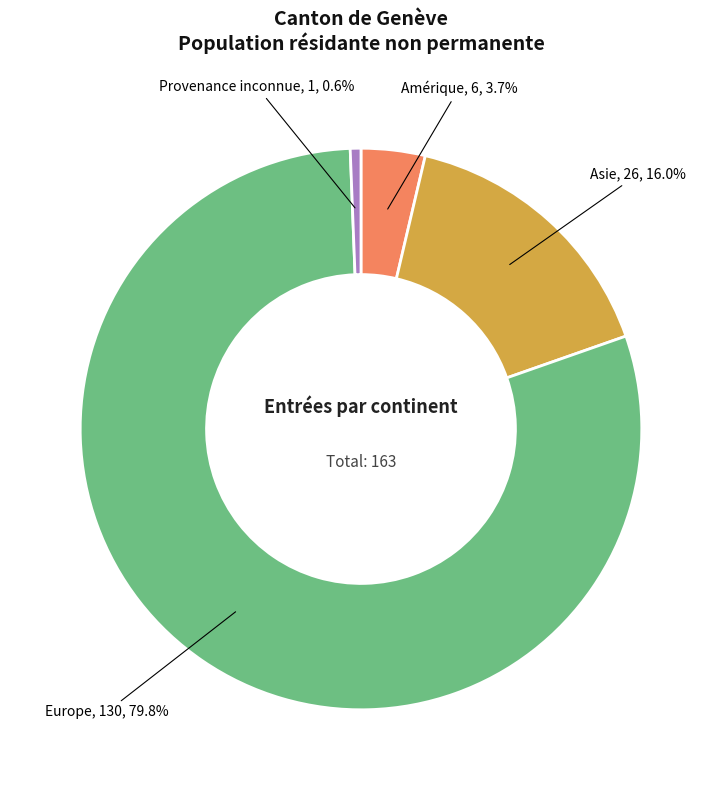

Is there any slice that represents more than half of the pie?

Yes